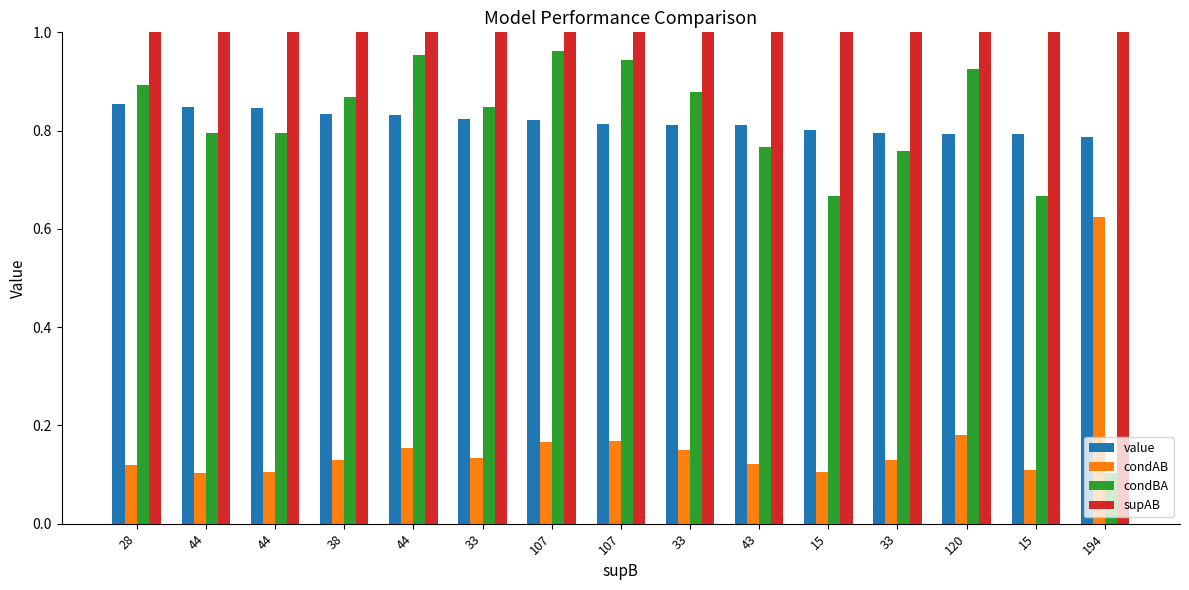

Does the chart contain stacked bars?

No